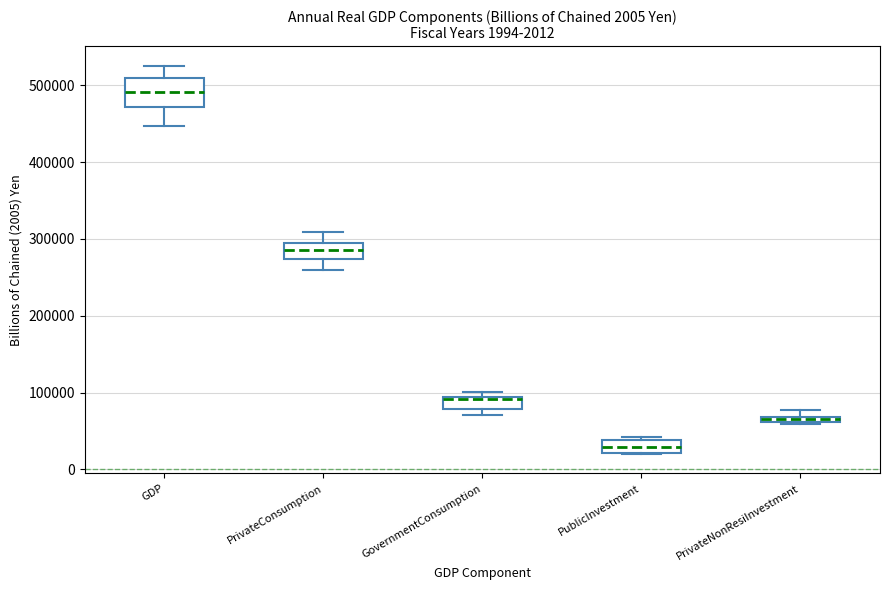

Which box has the highest median line?

GDP